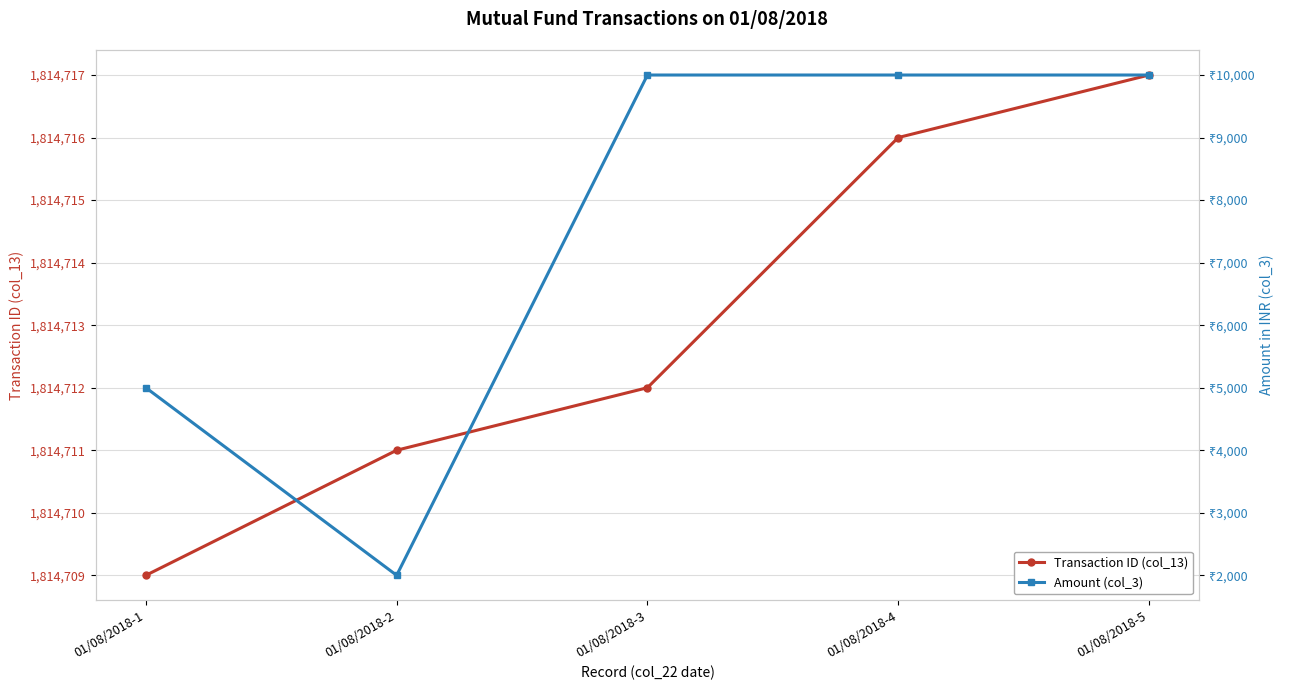

What is the sum of all Transaction ID (col_13) values?

9073565